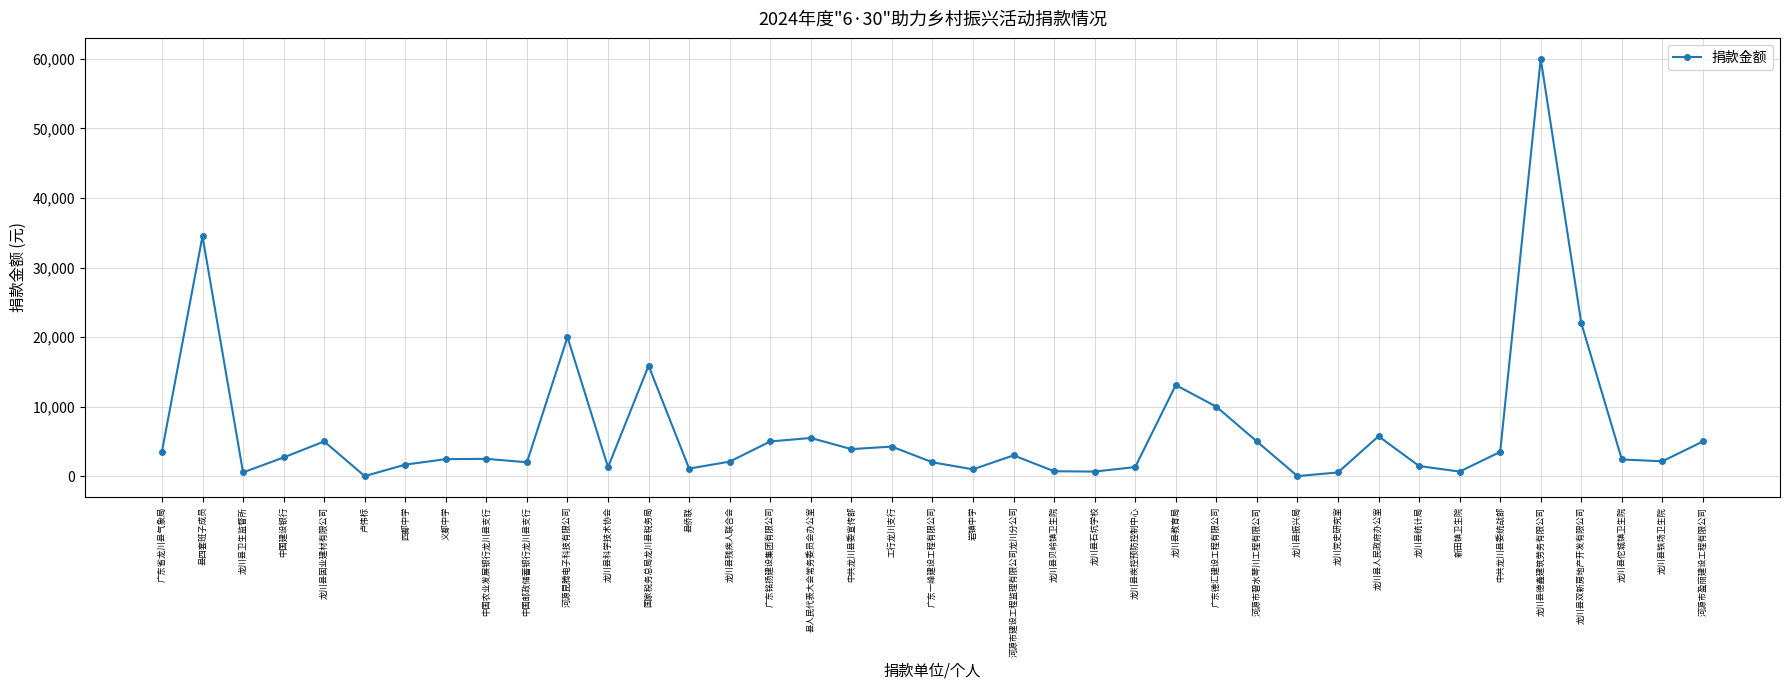

At which label is the value closest to 30010?

县四套班子成员